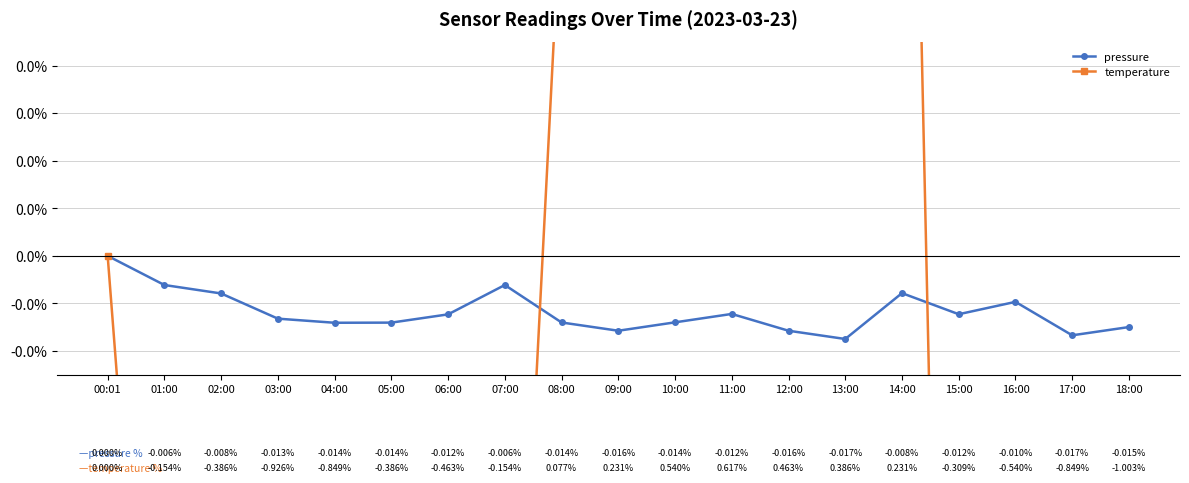

What is the difference between the maximum and minimum values in the temperature series?

1.6